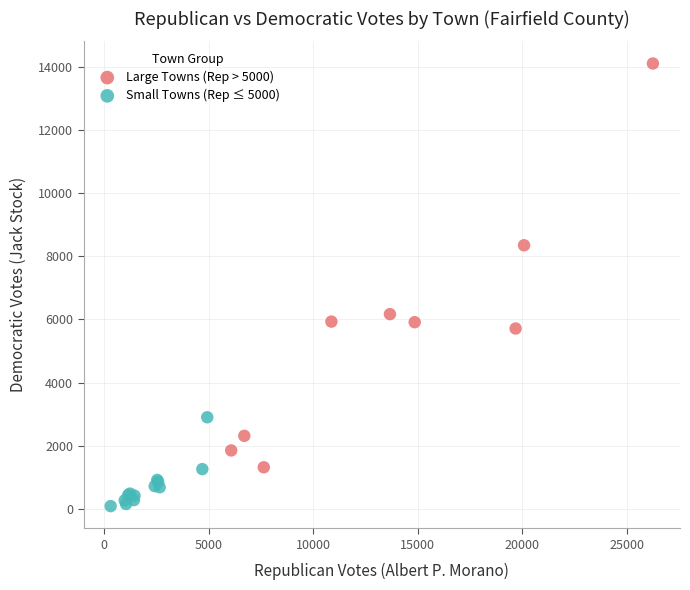

Which series contains the lowest Y value?

Small Towns (Rep ≤ 5000)